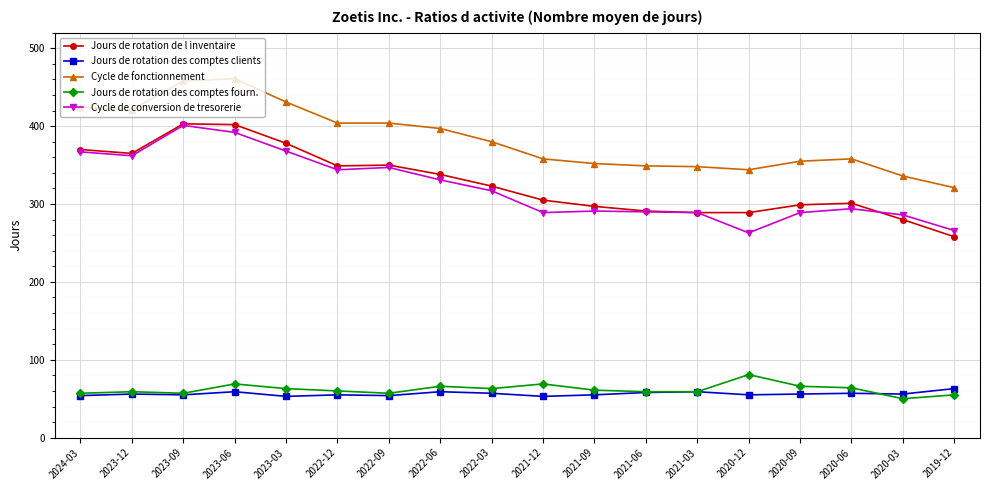

Which series changed the most between 2023-06 and 2021-09?

Cycle de fonctionnement